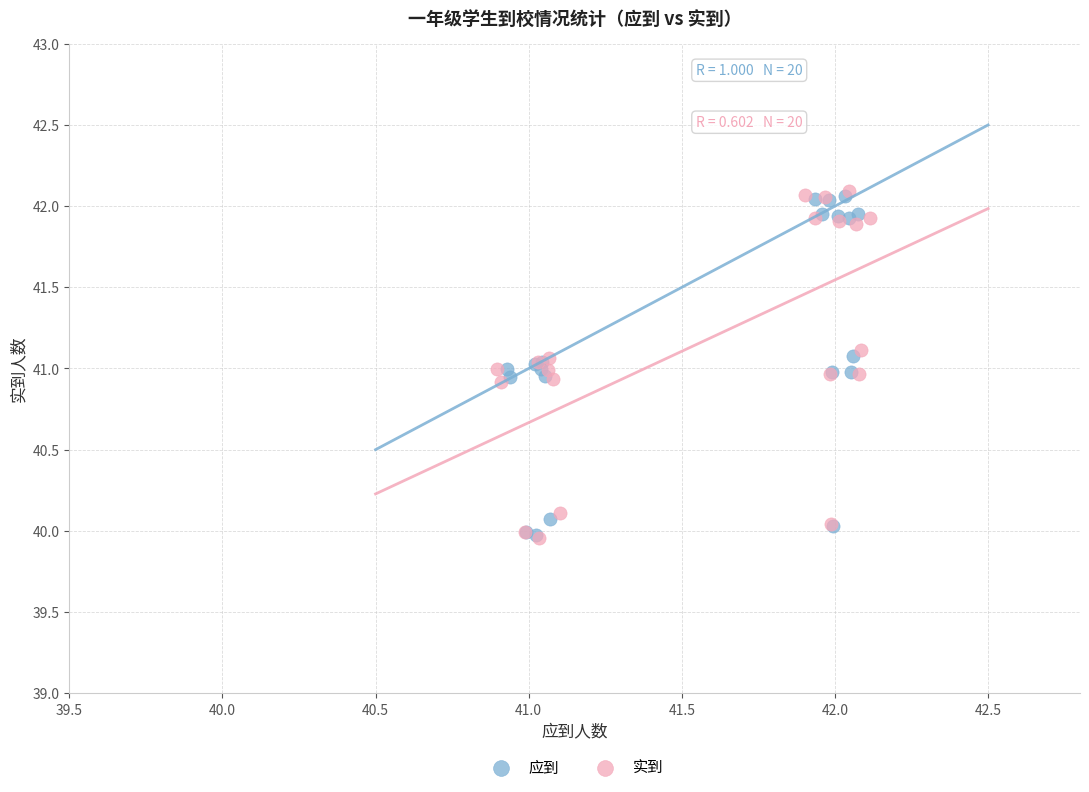

Which series has the largest Y range (max minus min)?

实到